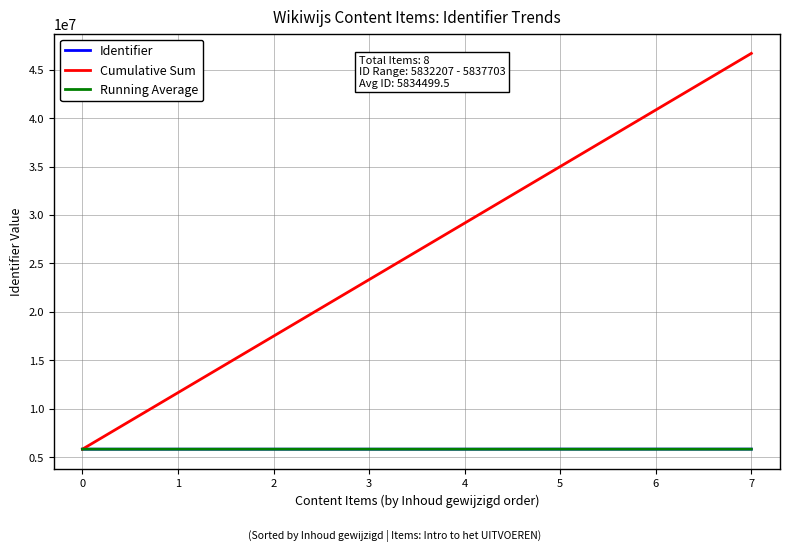

Count the number of data series in this chart.

3